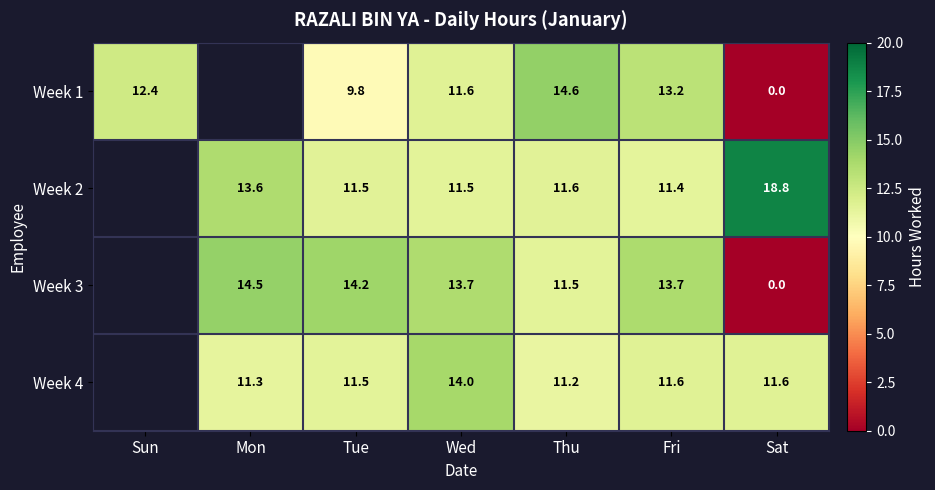

Is the value of Week 2 at Sat greater than the value of Week 4 at Fri?

Yes